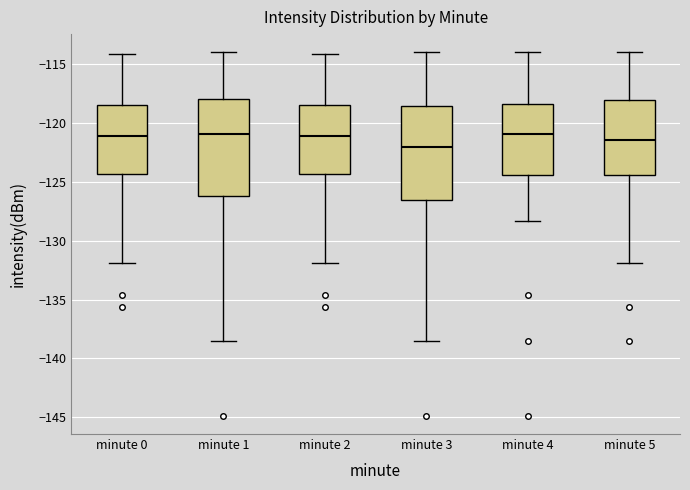

Where does the median line of the box for minute 4 sit on the y-axis? The values are not printed on the chart, so give them approximately, as read against the axis.

-121.0